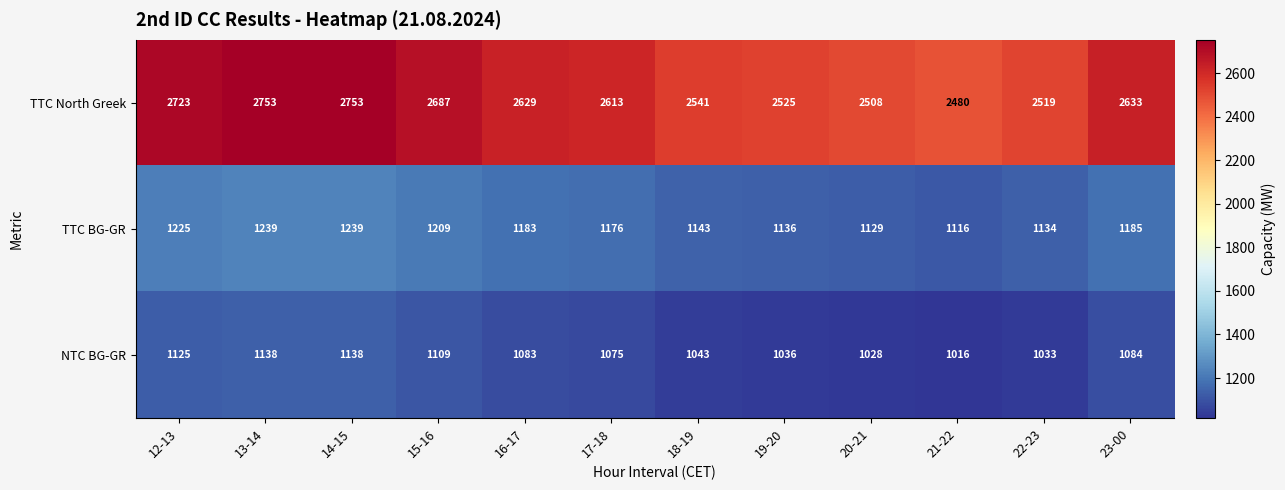

What is the difference between the second highest and minimum values in the NTC BG-GR series?

122